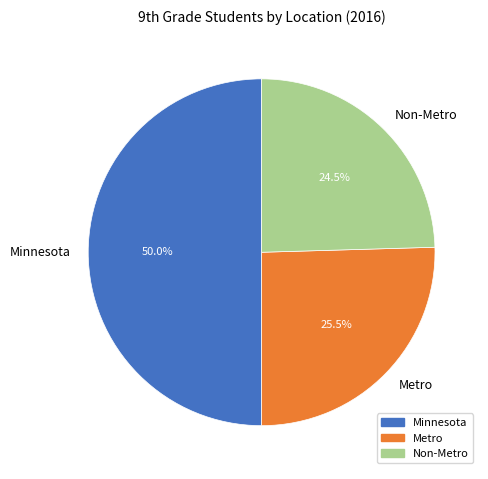

Is the sum of Non-Metro and Minnesota greater than half?

Yes